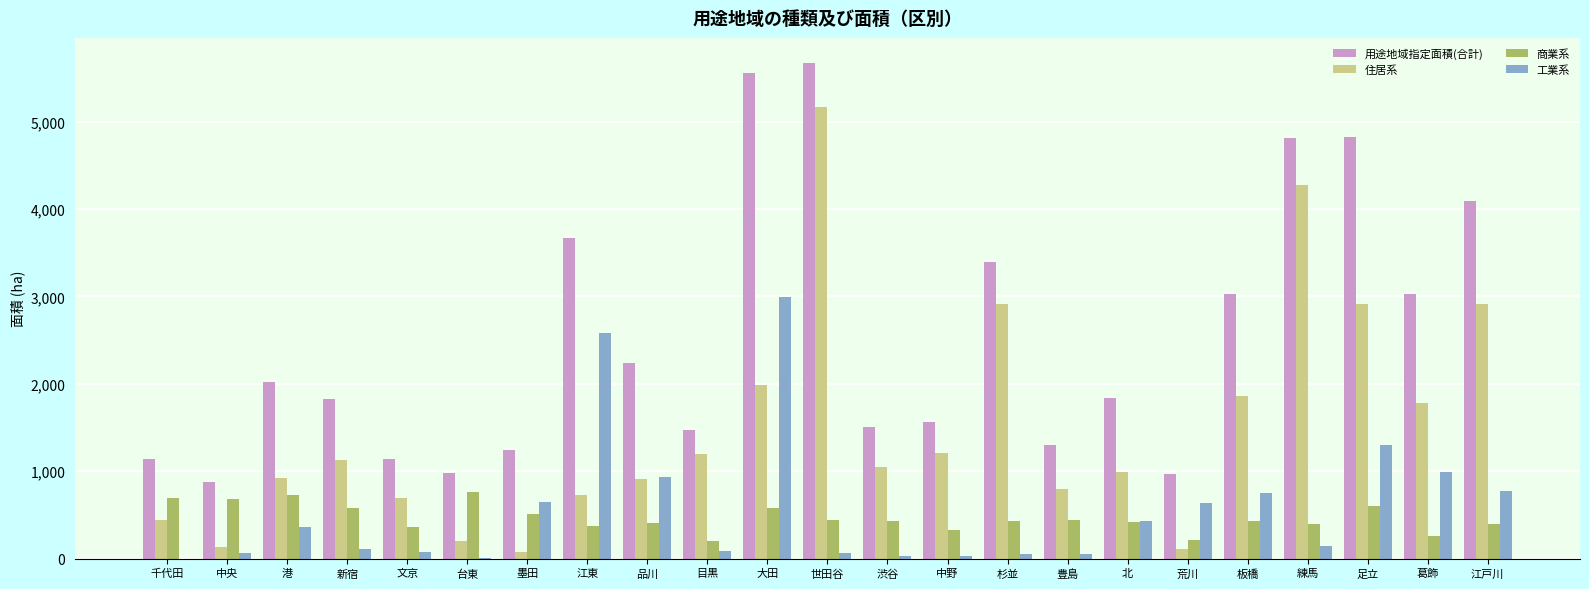

Which category has the highest value in the 工業系 series?

大田